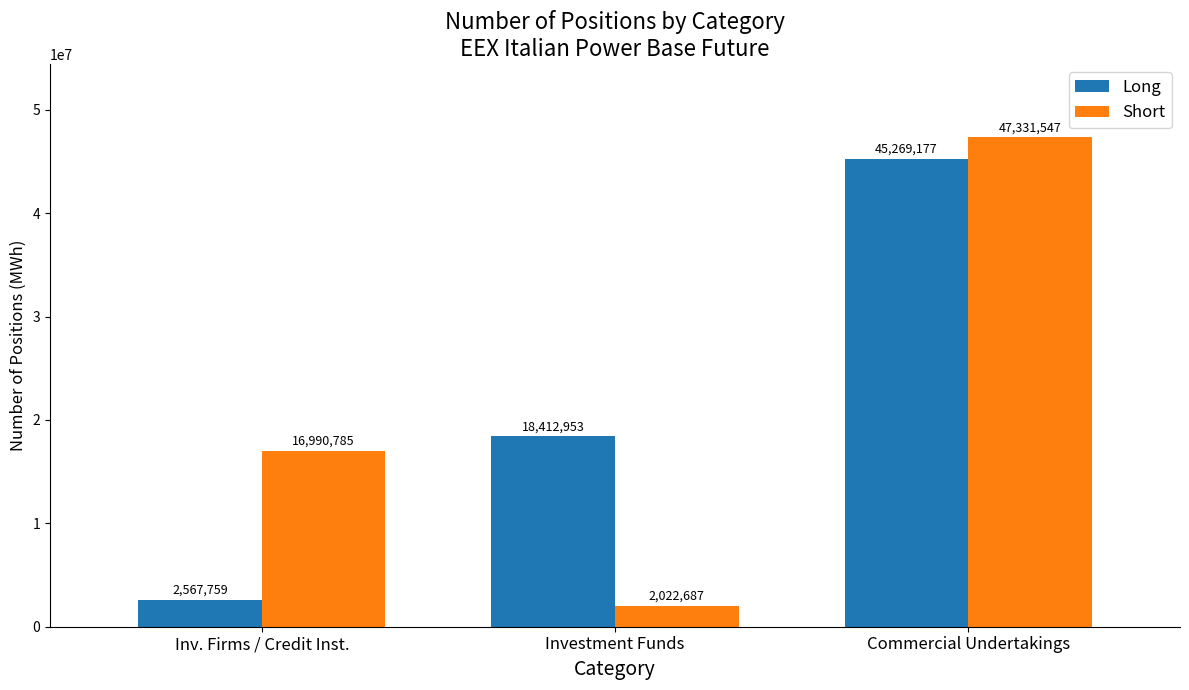

Reading left to right, what are all the values shown in this chart?

Long: 2567759	18412953	45269177
Short: 16990785	2022687	47331547